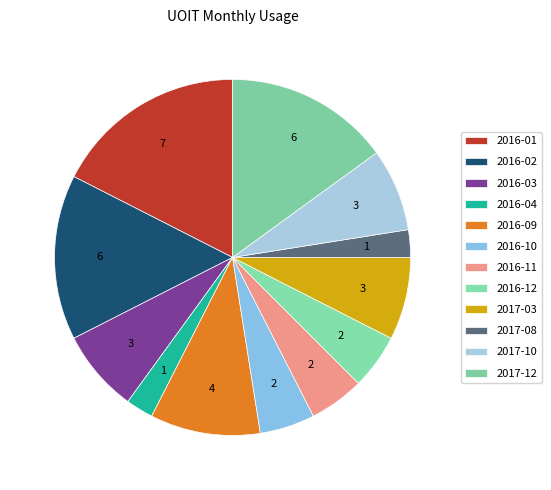

What percentage is the 2016-11 slice, to the nearest percent?

5%